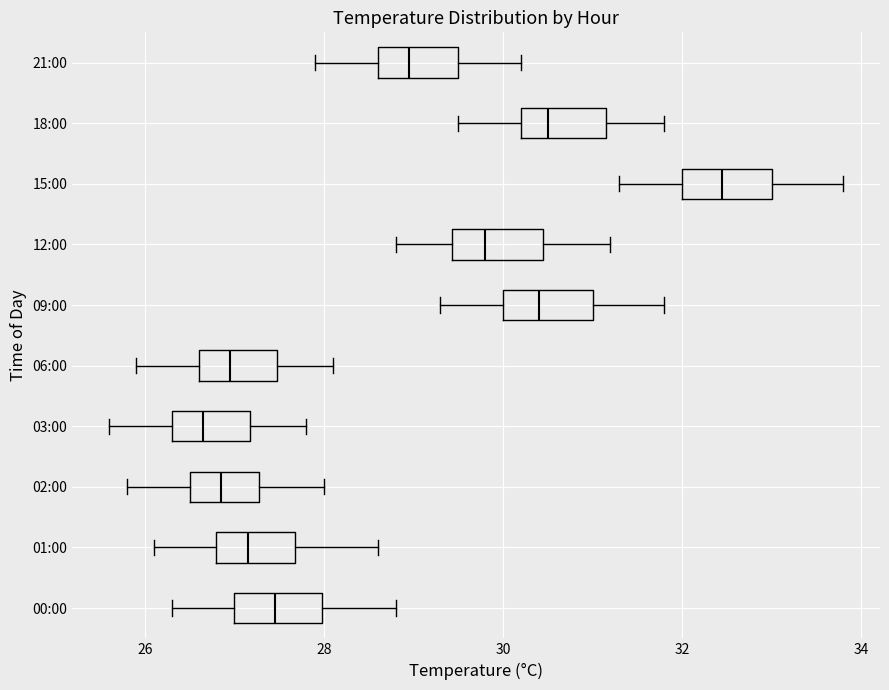

Where does the median line of the box for 06:00 sit on the x-axis? The values are not printed on the chart, so give them approximately, as read against the axis.

27.0